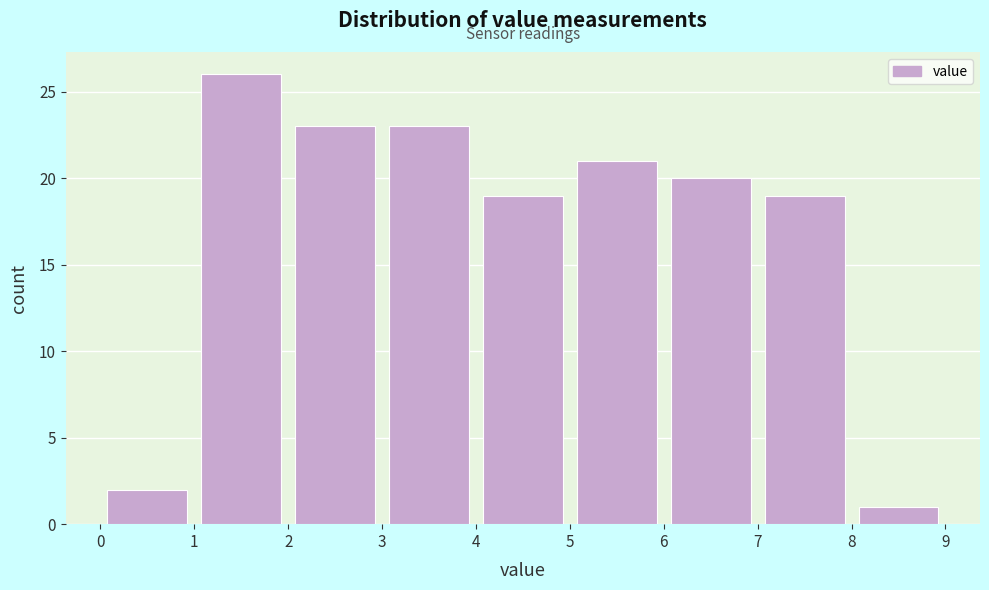

What is the height of the bar covering 2 to 3 on the x-axis? The values are not printed on the chart, so give them approximately, as read against the axis.

23